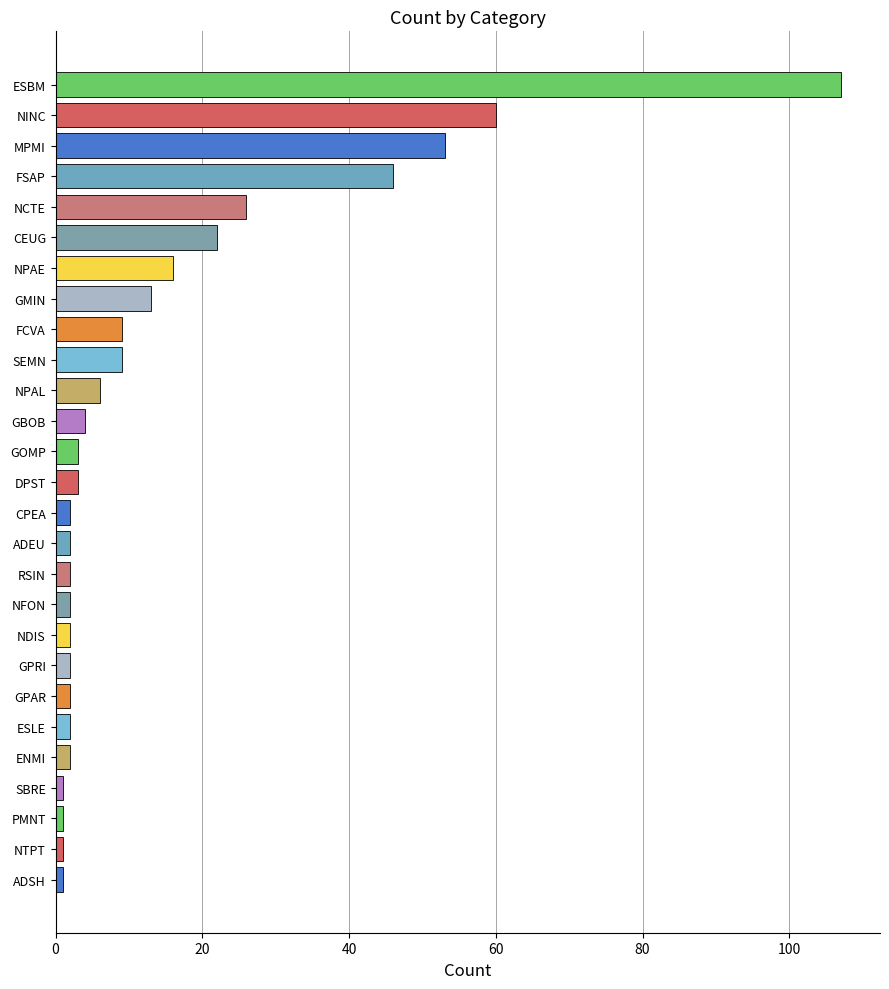

Reading bottom to top, list all the values displayed in this chart.

1	1	1	1	2	2	2	2	2	2	2	2	2	3	3	4	6	9	9	13	16	22	26	46	53	60	107